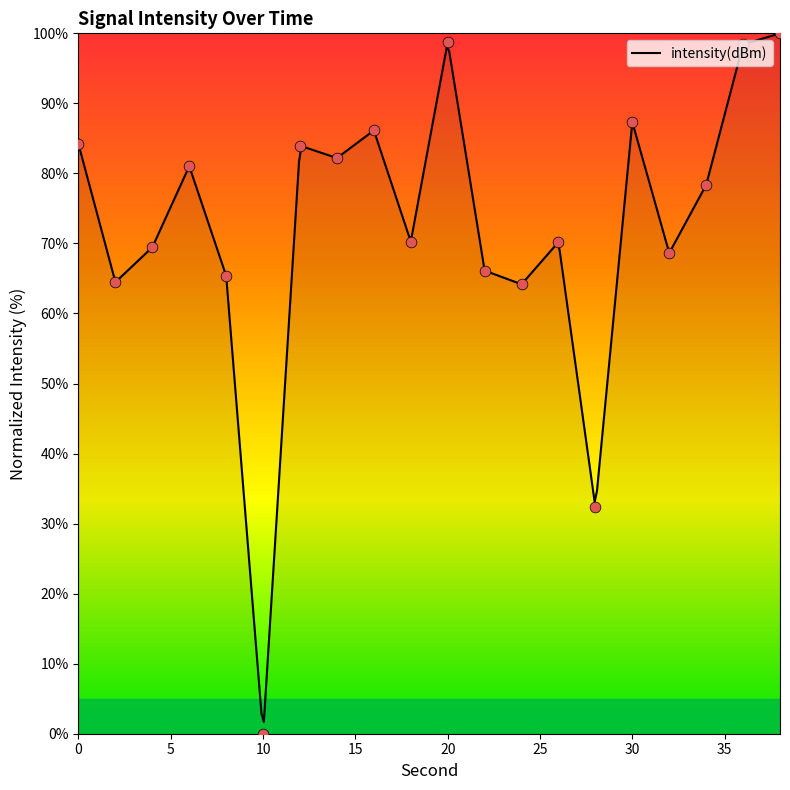

What is the change in value from 18 to 20?

+28.5